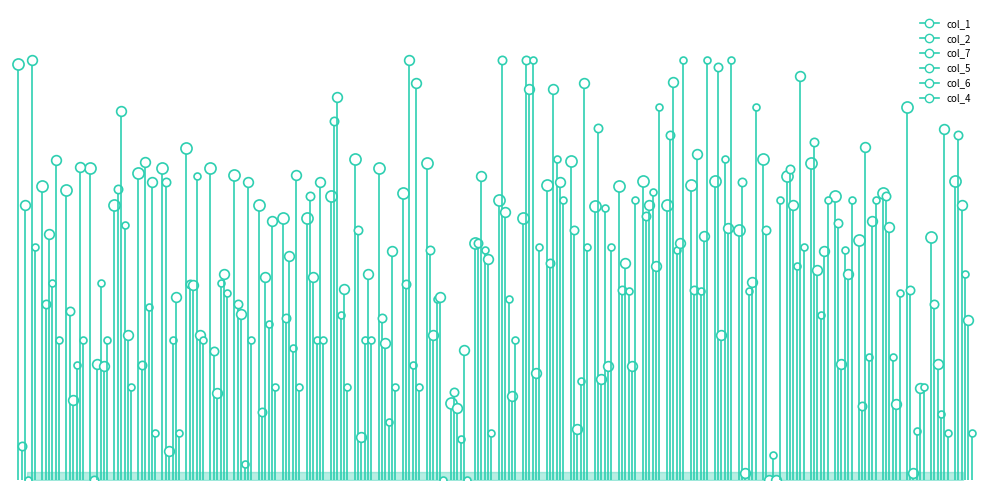

Between which two adjacent categories do col_6 and col_2 first intersect?

00:04 and 00:05